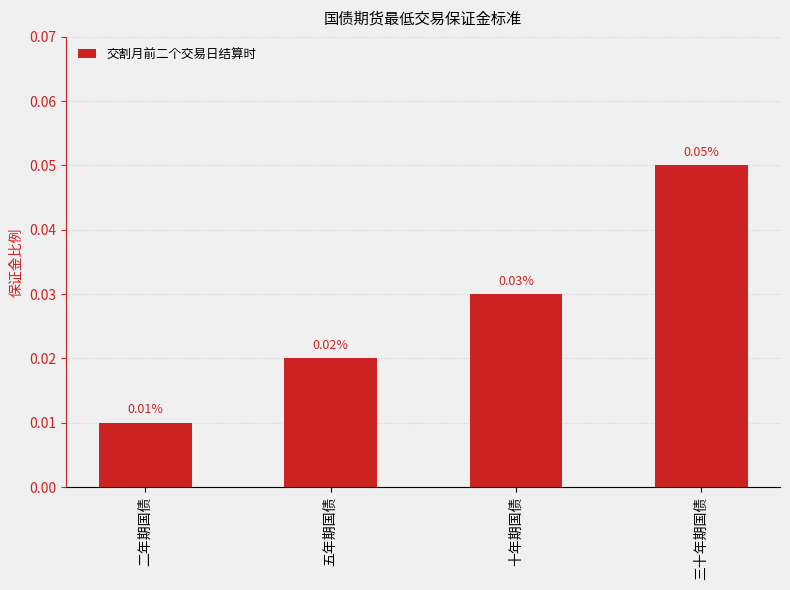

Which category has the lowest value across all series?

二年期国债